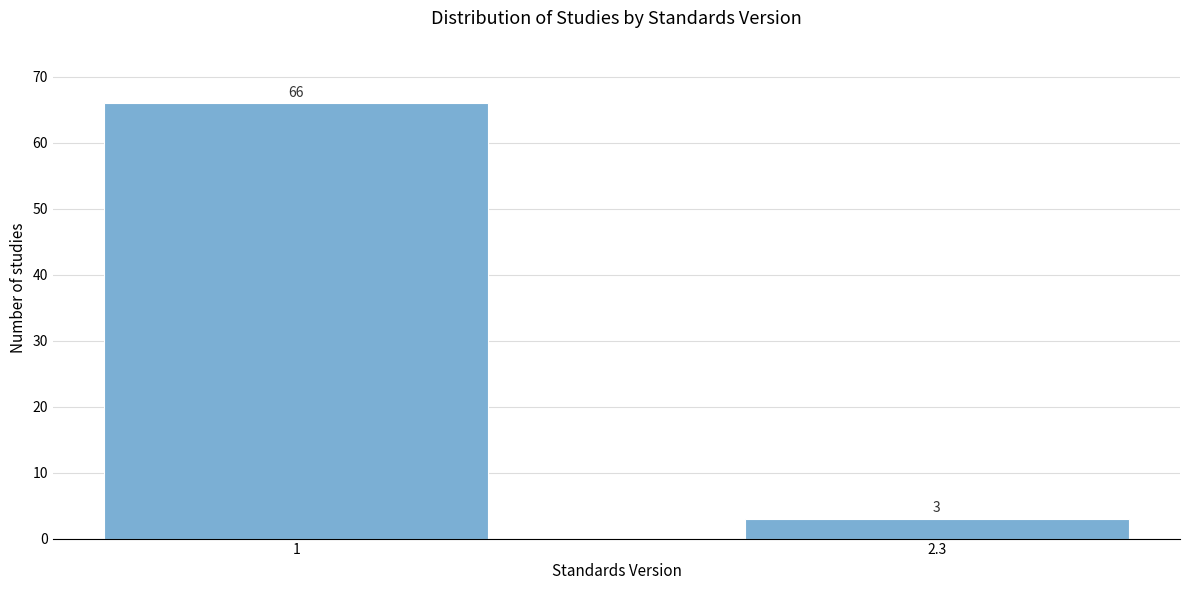

Reading left to right, extract all data points from this chart.

66	3